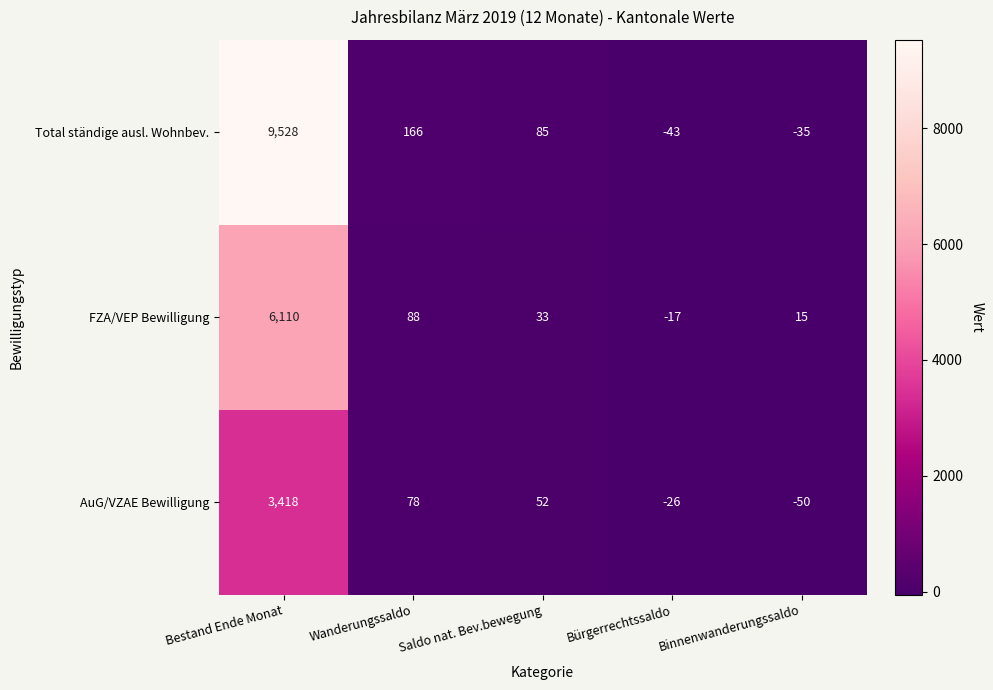

Rank the series by their average value, from lowest to highest.

AuG/VZAE Bewilligung, FZA/VEP Bewilligung, Total ständige ausl. Wohnbev.